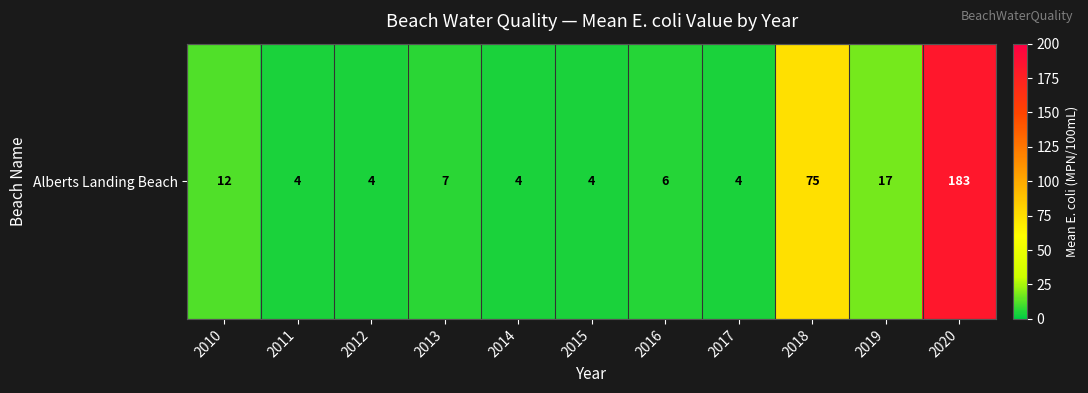

What is the smallest value displayed?

4.0